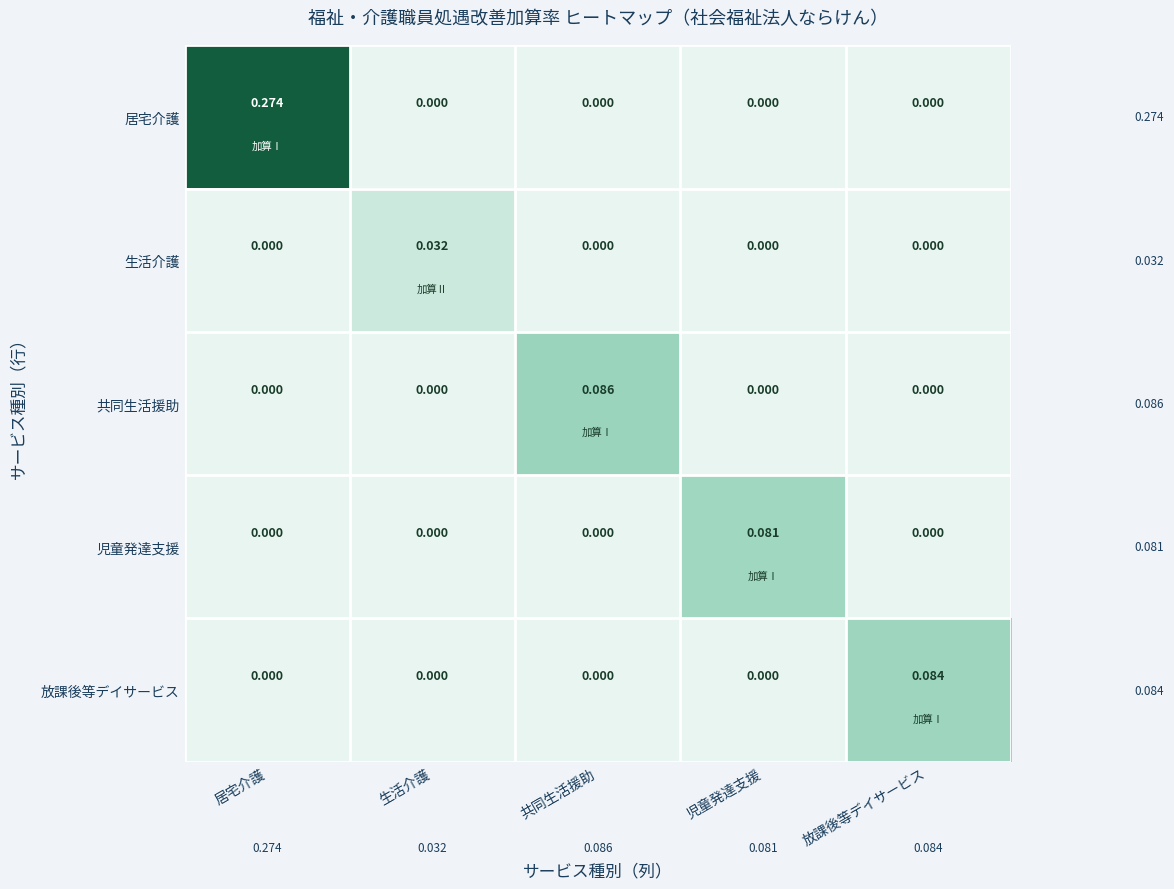

At which category is the sum across all series the highest?

居宅介護